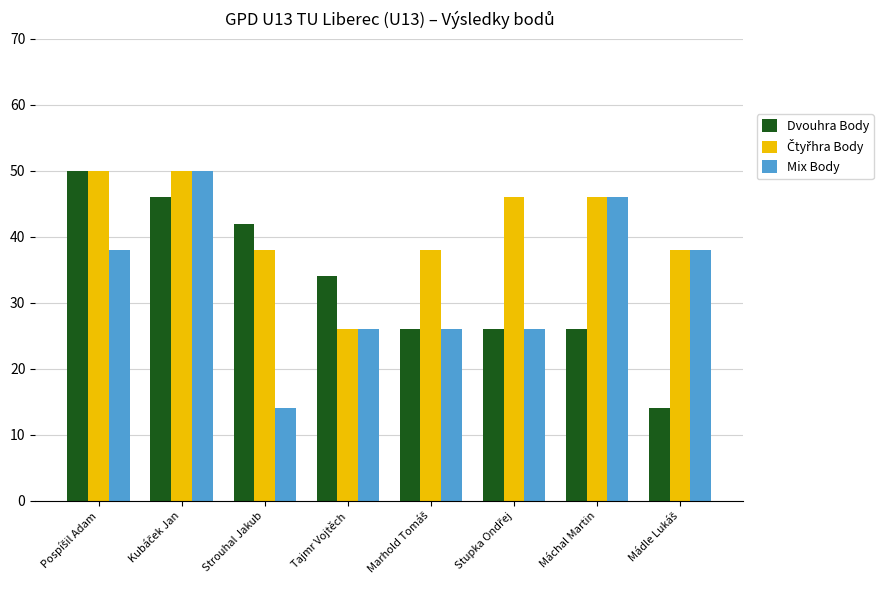

What is the average value of the Dvouhra Body series?

33